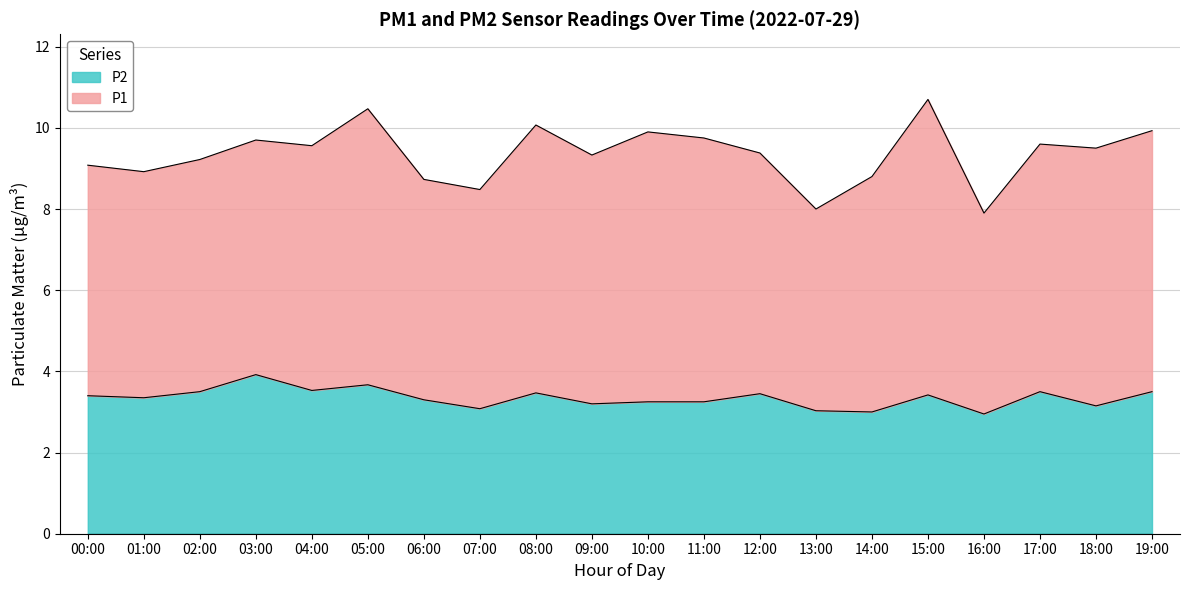

What is the ratio of the value at 10:00 to the value at 18:00?

1.0